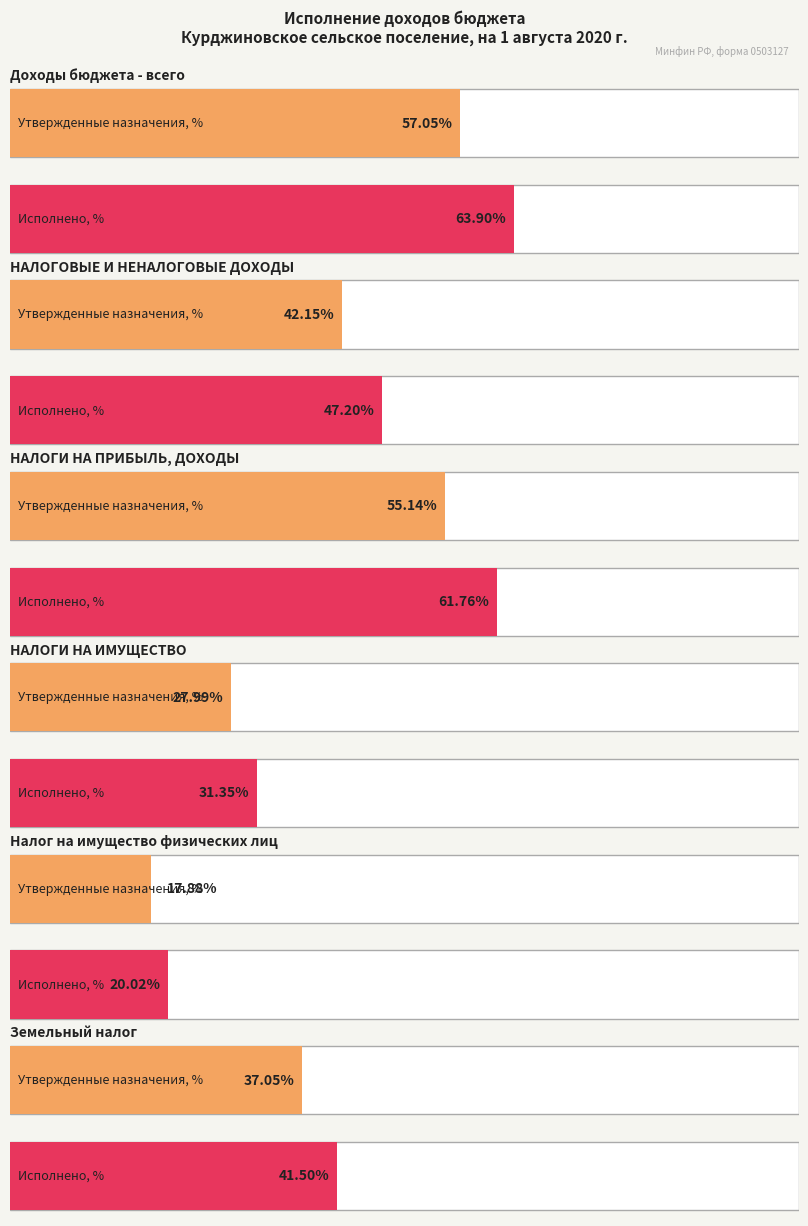

What position from the right is Земельный налог?

1